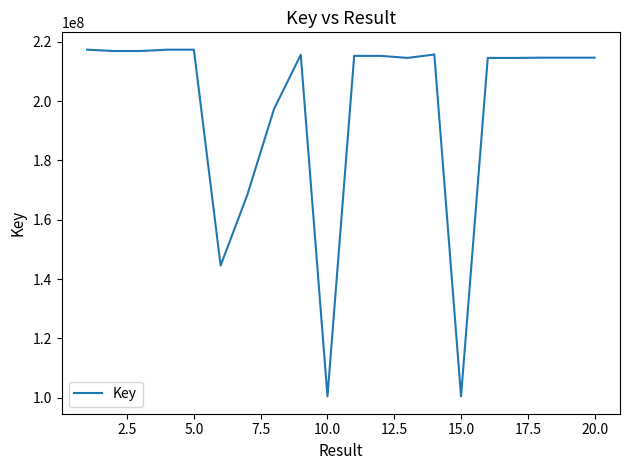

What is the difference between the maximum and minimum values?

116994382